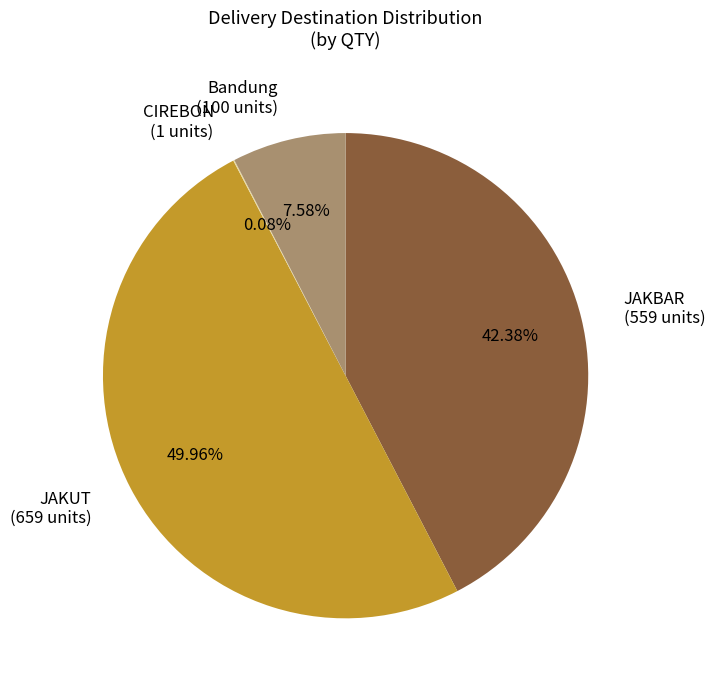

What is the ratio of the value at JAKBAR (559 units) to the value at JAKUT (659 units)?

0.8